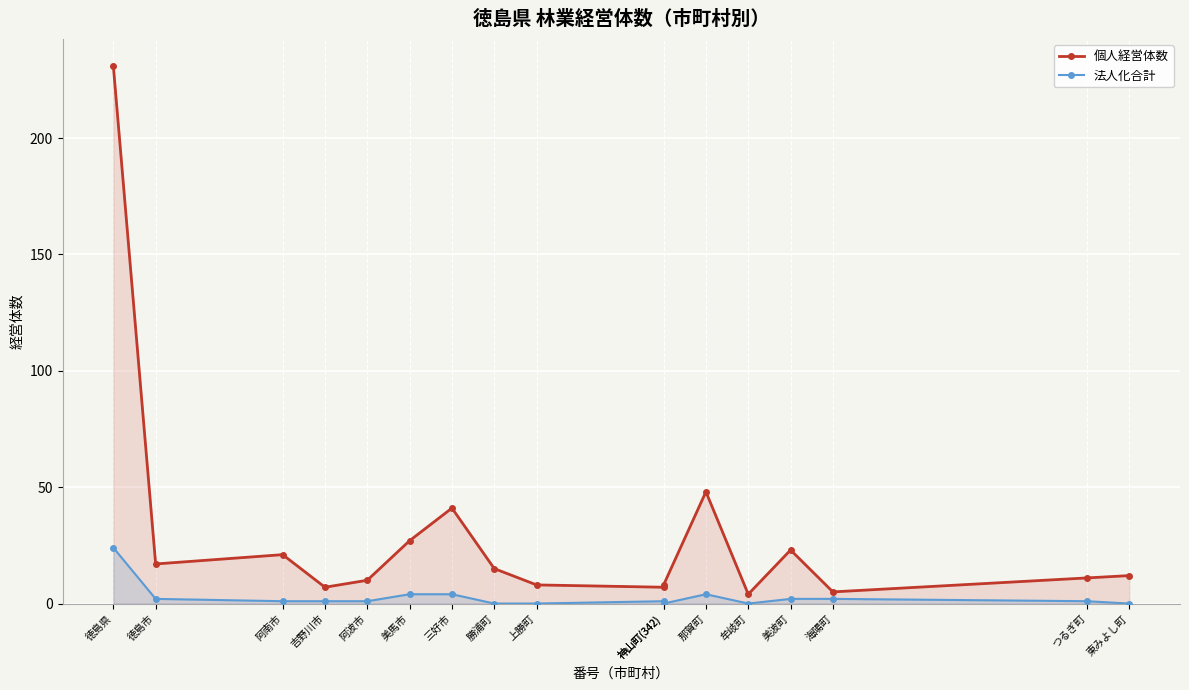

True or false: 法人化合計 and 個人経営体数 cross at least once.

False